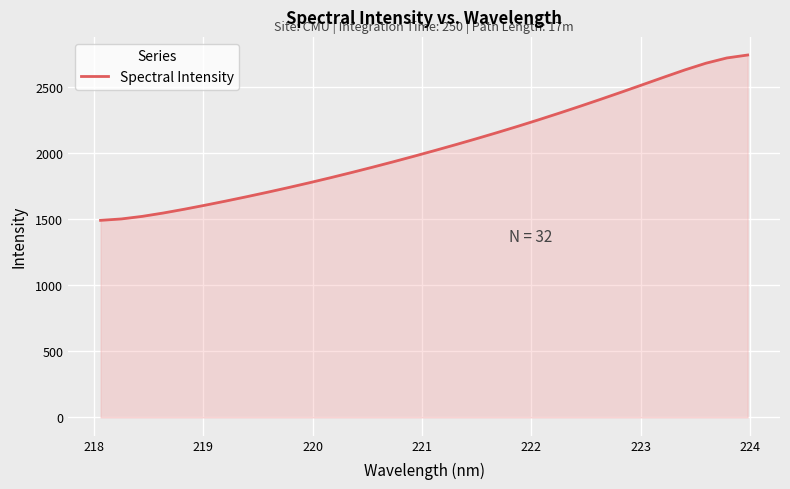

What is the difference between the maximum and minimum values?

1250.7